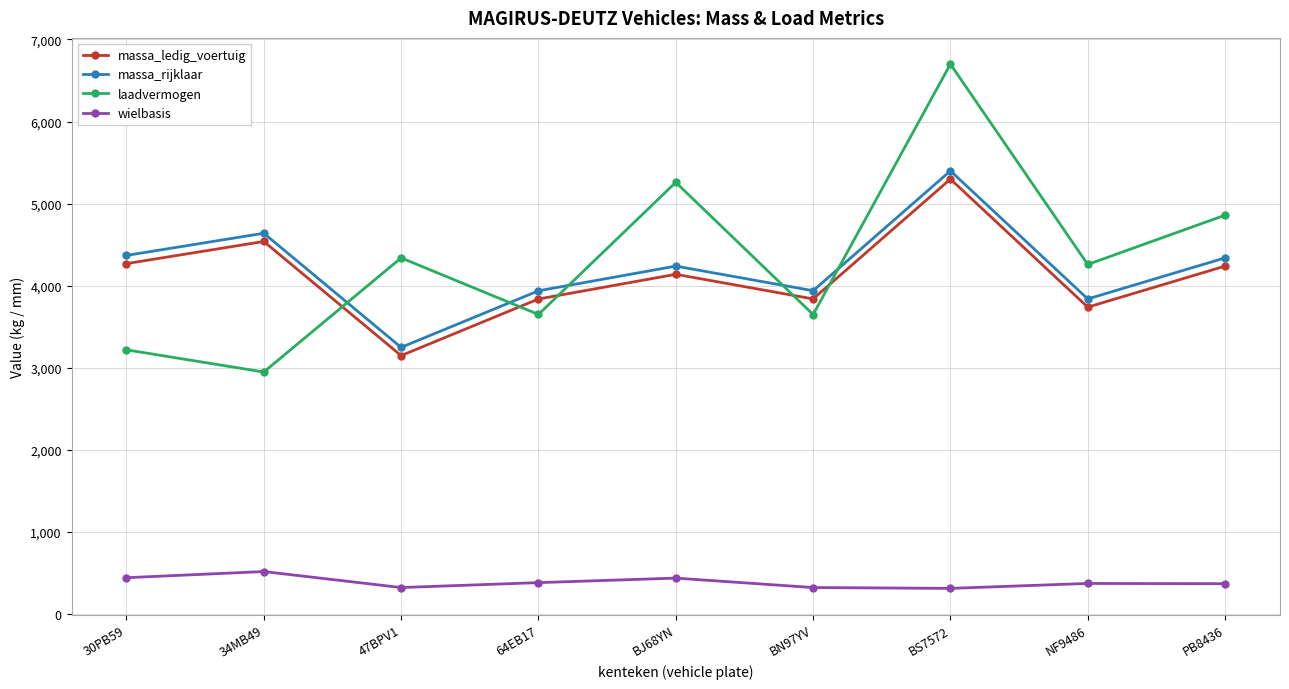

At BS7572, list the series in order from smallest to largest.

wielbasis, massa_ledig_voertuig, massa_rijklaar, laadvermogen